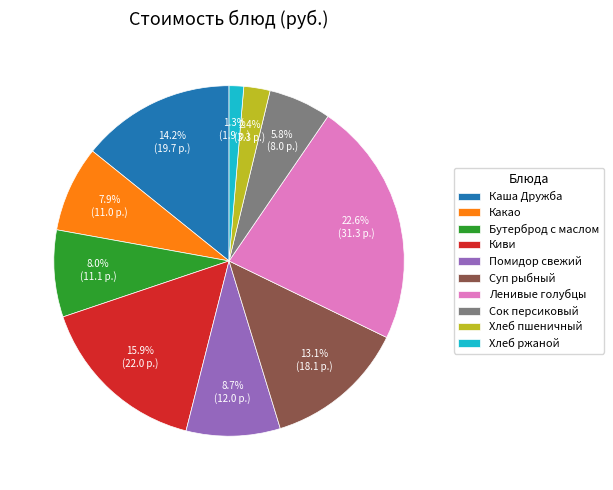

Count the number of slices in the pie.

10